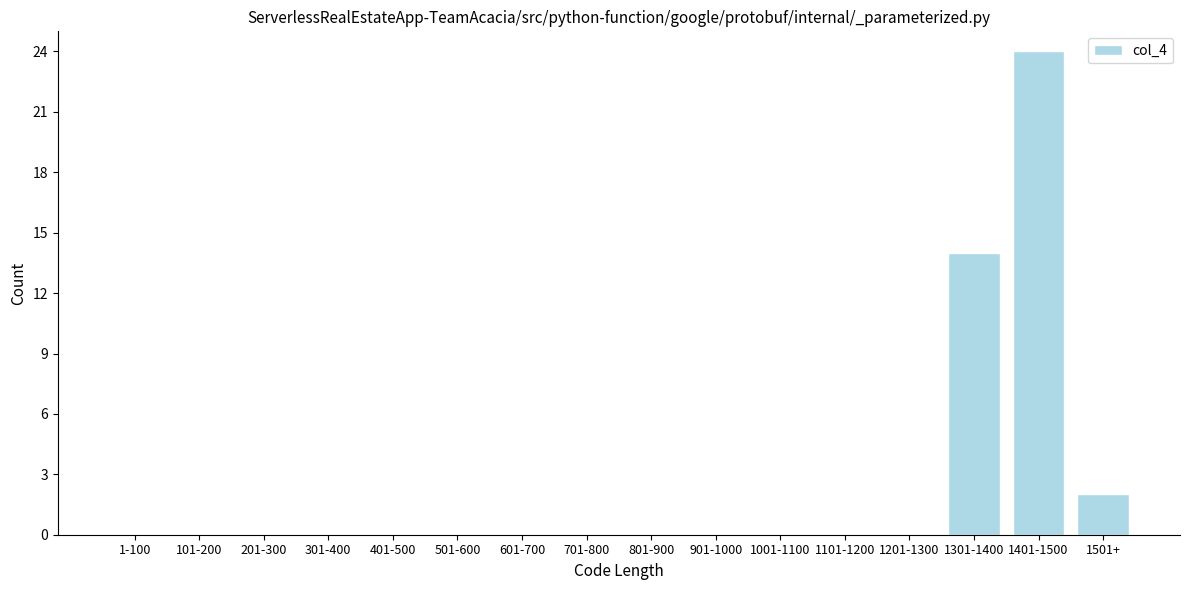

Reading left to right, extract all data points from this chart.

1-100=0	101-200=0	201-300=0	301-400=0	401-500=0	501-600=0	601-700=0	701-800=0	801-900=0	901-1000=0	1001-1100=0	1101-1200=0	1201-1300=0	1301-1400=14	1401-1500=24	1501+=2